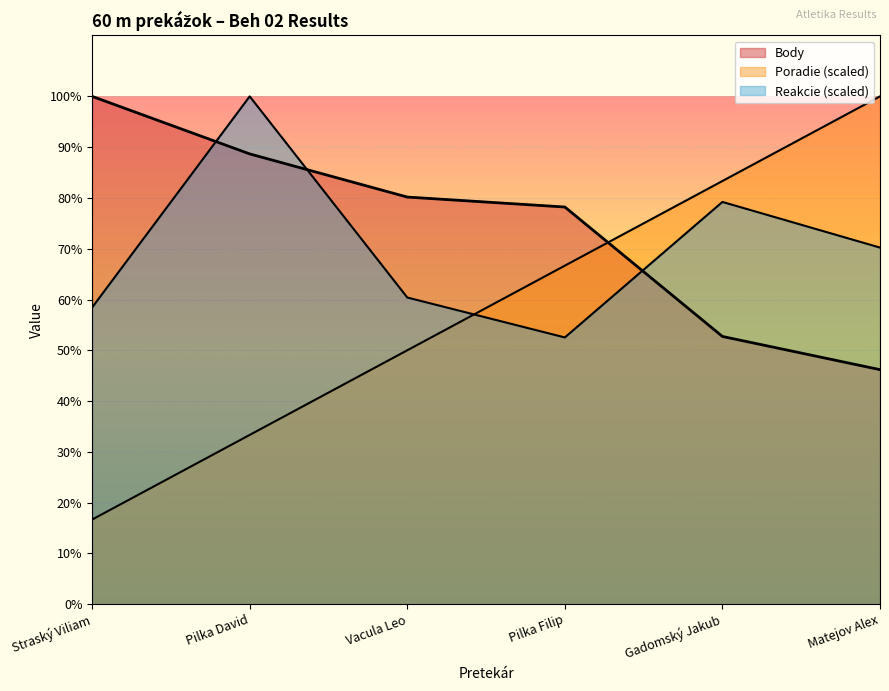

At how many categories does at least one series exceed 194?

6